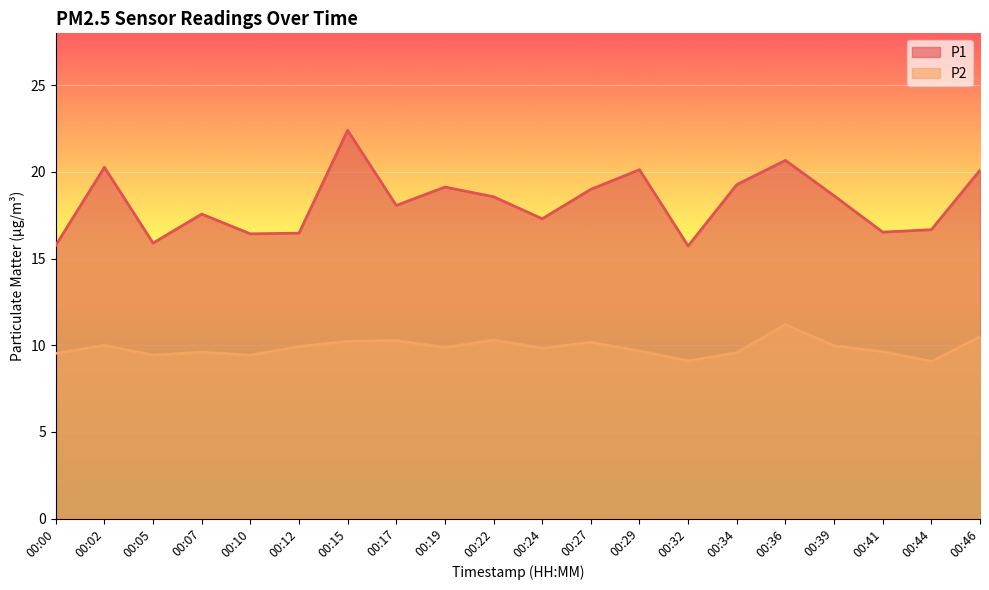

In P1, how many points are lower than both neighbors (excluding endpoints)?

6